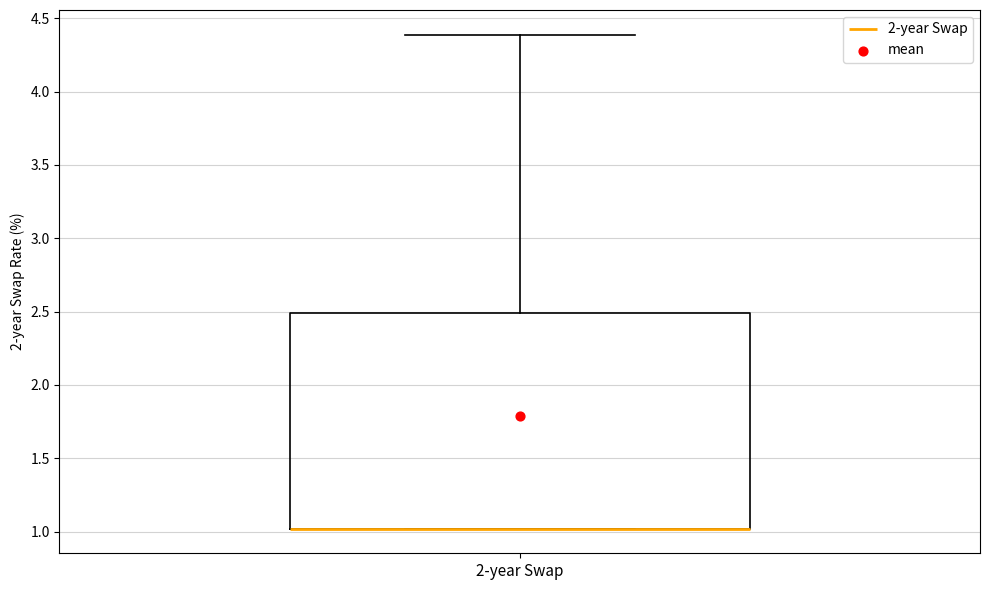

Where is the upper edge of the box for 2-year Swap on the y-axis? The values are not printed on the chart, so give them approximately, as read against the axis.

2.5